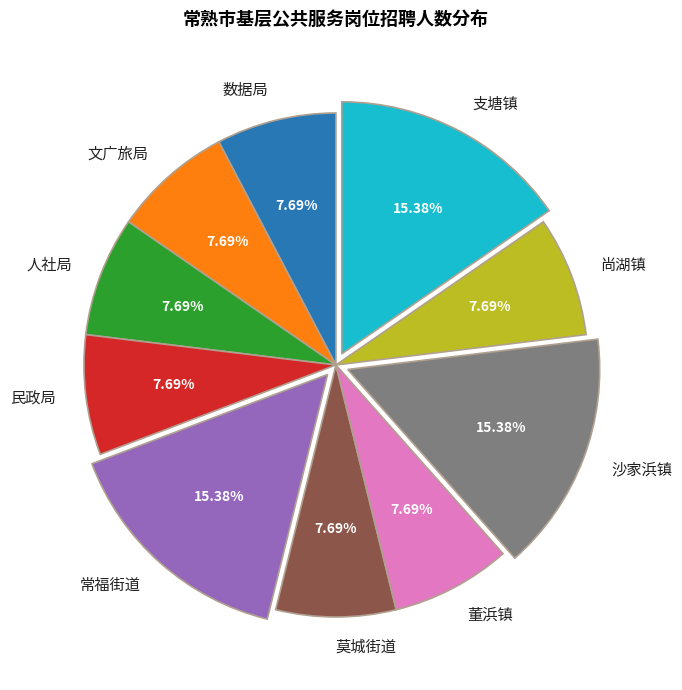

Approximately how many times larger is the value at 沙家浜镇 compared to 支塘镇?

1.0